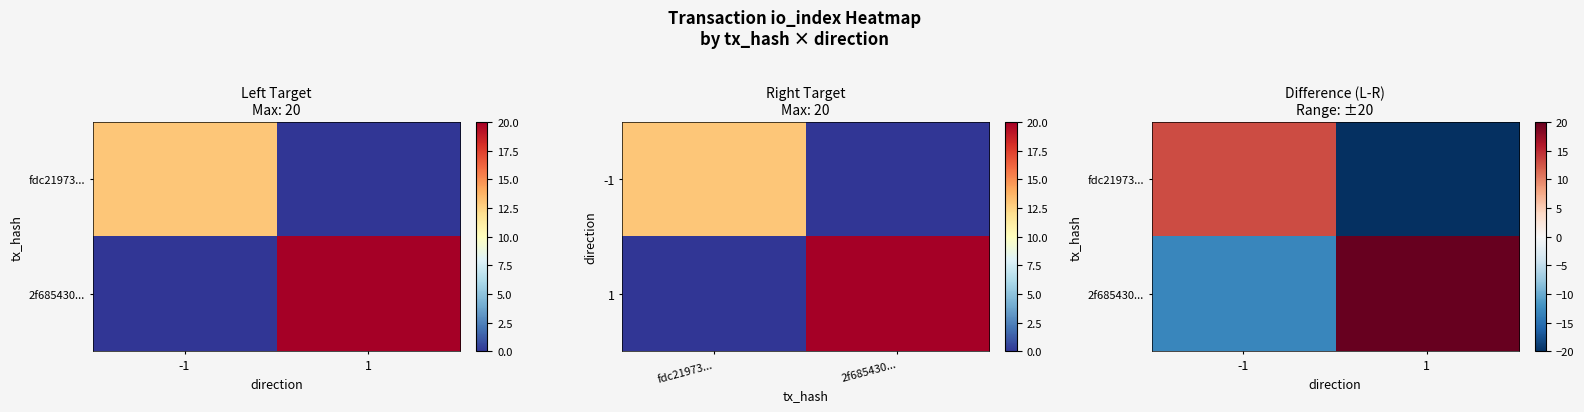

Between -1 and 1, which series saw the biggest shift?

fdc21973...